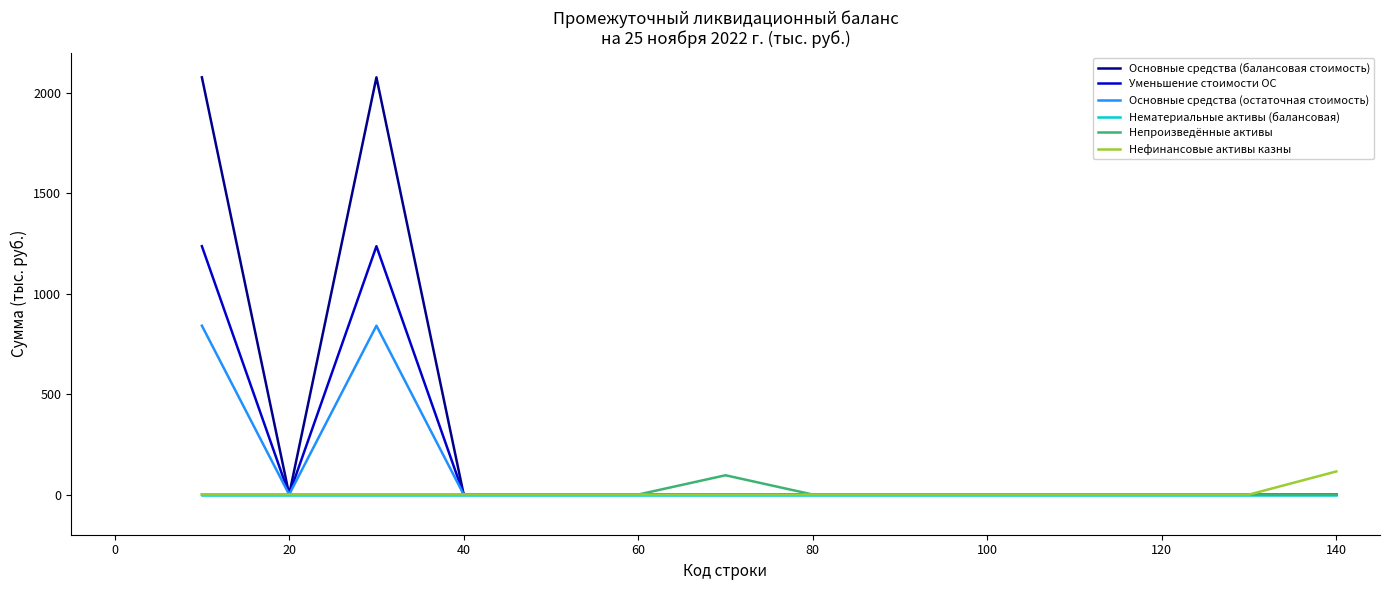

What is the sum of all Уменьшение стоимости ОС values?

2472.2